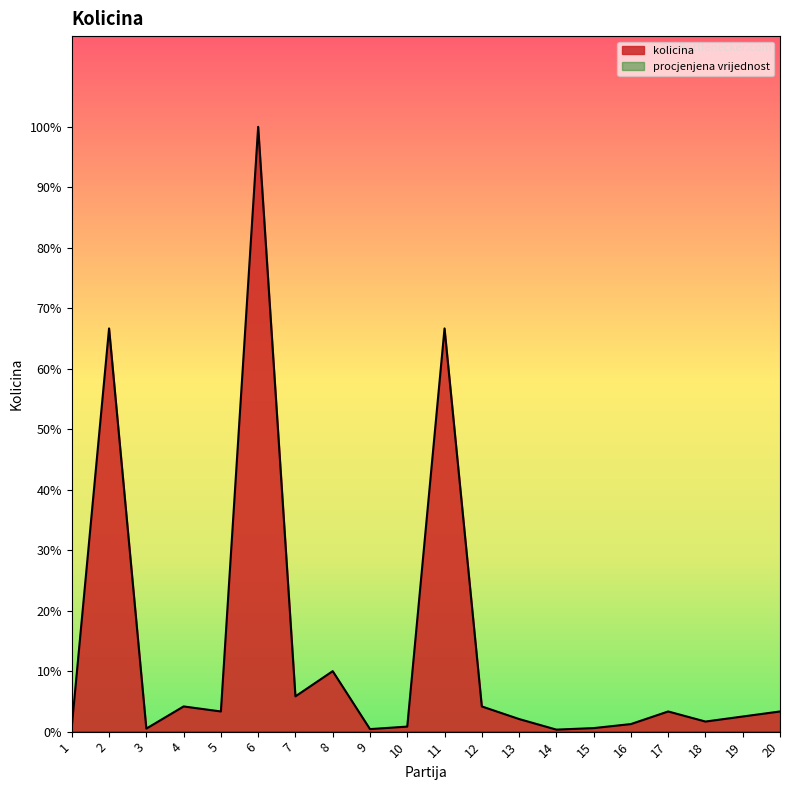

At which label does the data first exceed 4000?

2